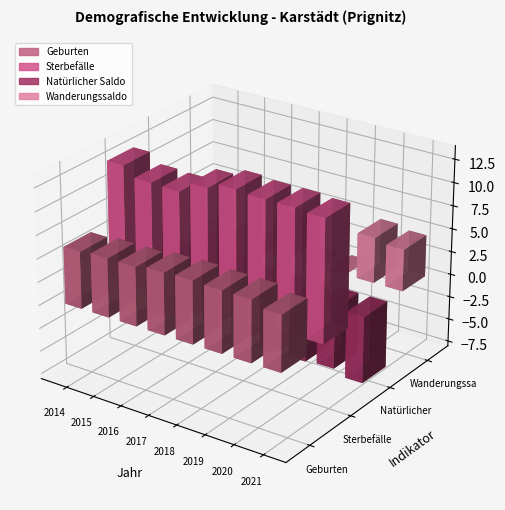

Rank the categories by Natürlicher Saldo value from lowest to highest.

2021, 2019, 2018, 2014, 2020, 2017, 2015, 2016